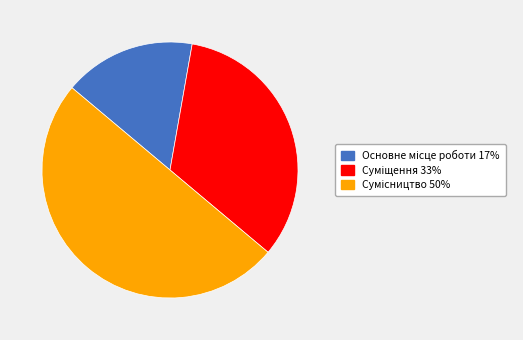

Combined, what portion of the pie is Основне місце роботи and Суміщення?

50.0%